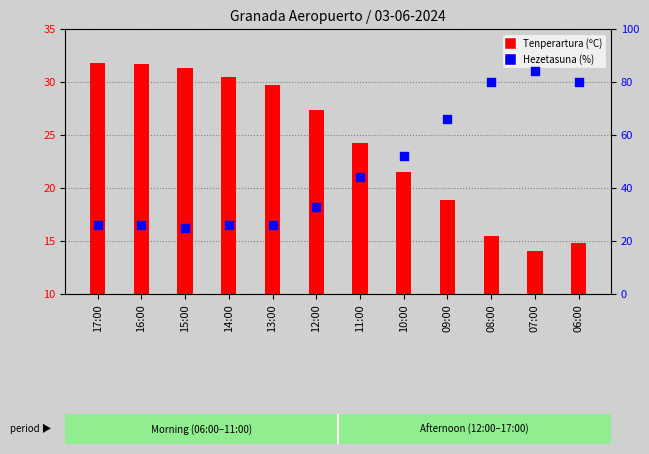

Which series reaches the maximum Y coordinate?

Hezetasuna (%)